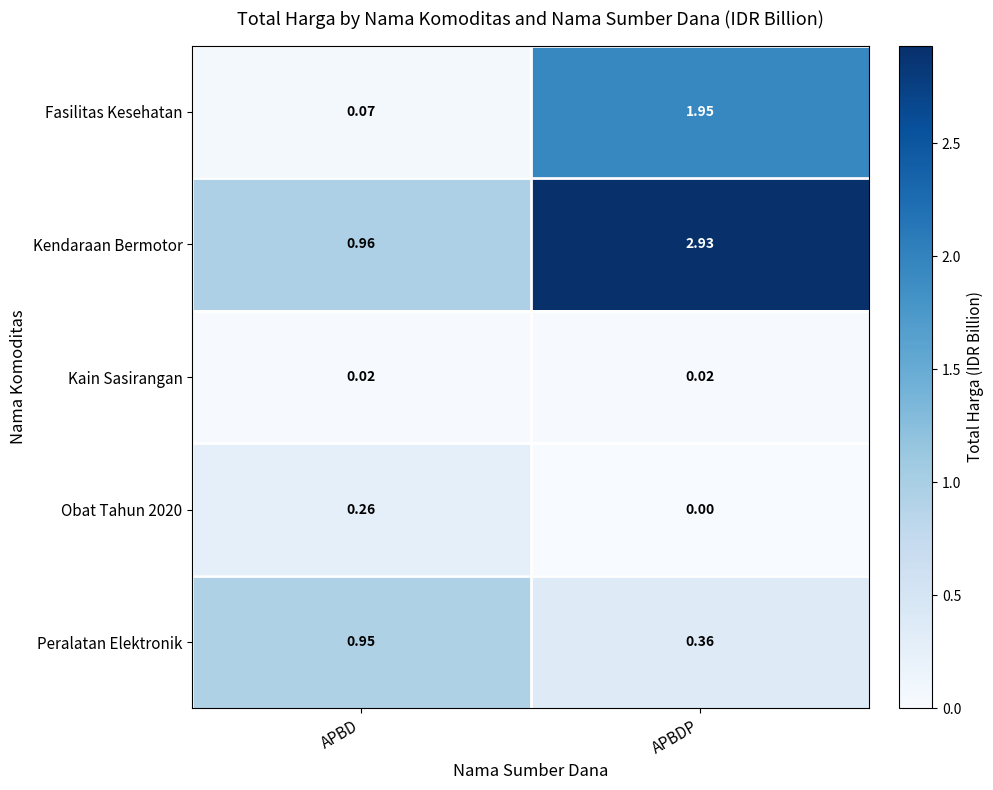

Which category has the highest value across all series?

APBDP